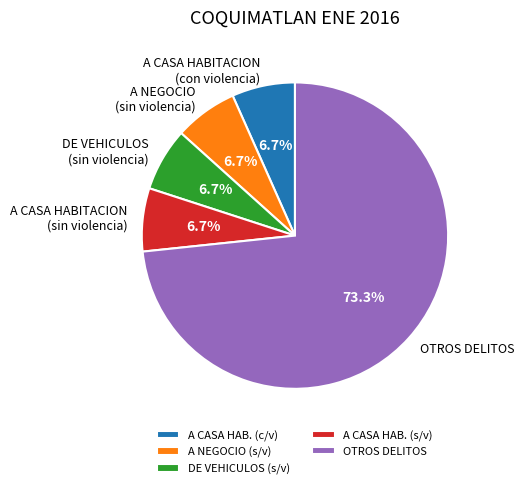

Approximately how many times larger is the value at A NEGOCIO (sin violencia) compared to DE VEHICULOS (sin violencia)?

1.0